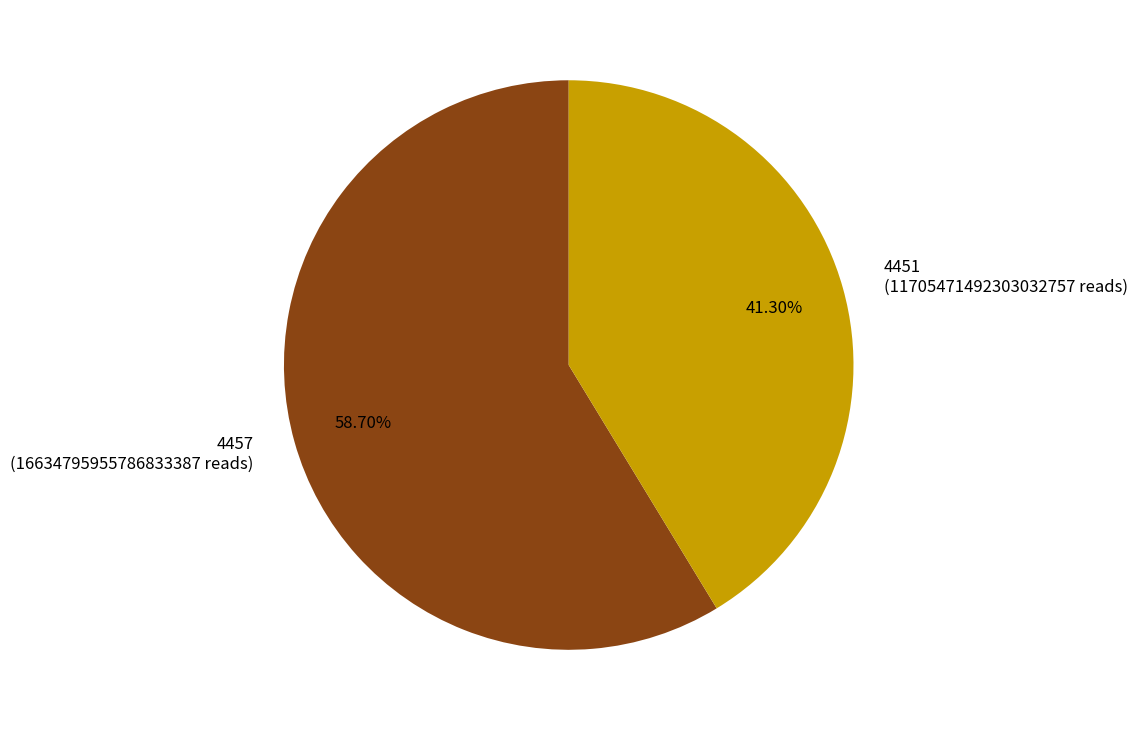

Does 4457 represent more than half of the total?

Yes